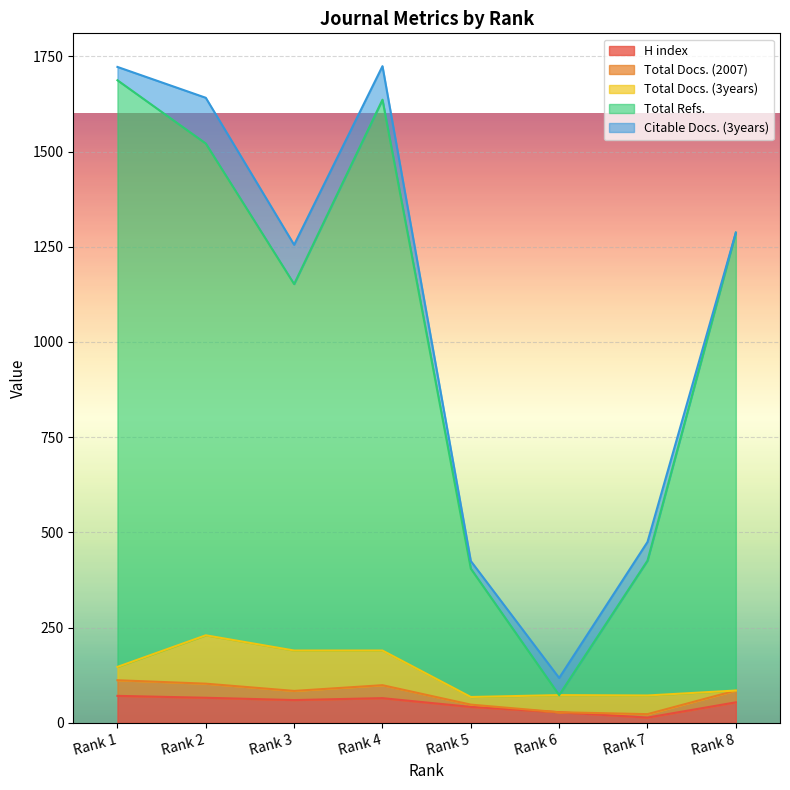

At which category is the sum across all series the highest?

Rank 1